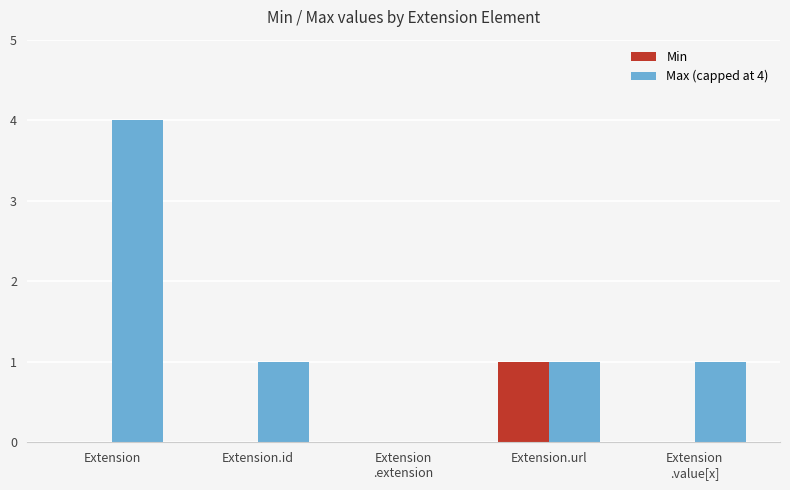

What are all the series names shown in the legend?

Min, Max (capped at 4)